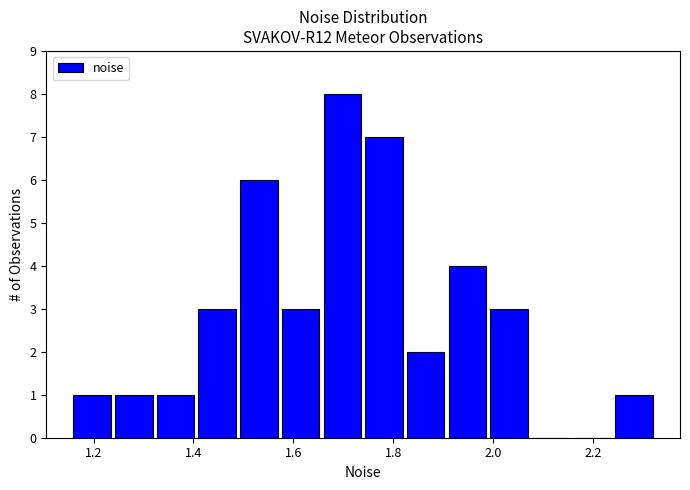

How tall is the bar that spans 1.16 to 1.24 on the x-axis? Neither the bar edges nor the heights are printed on the chart, so give them approximately, as read against the axes.

1